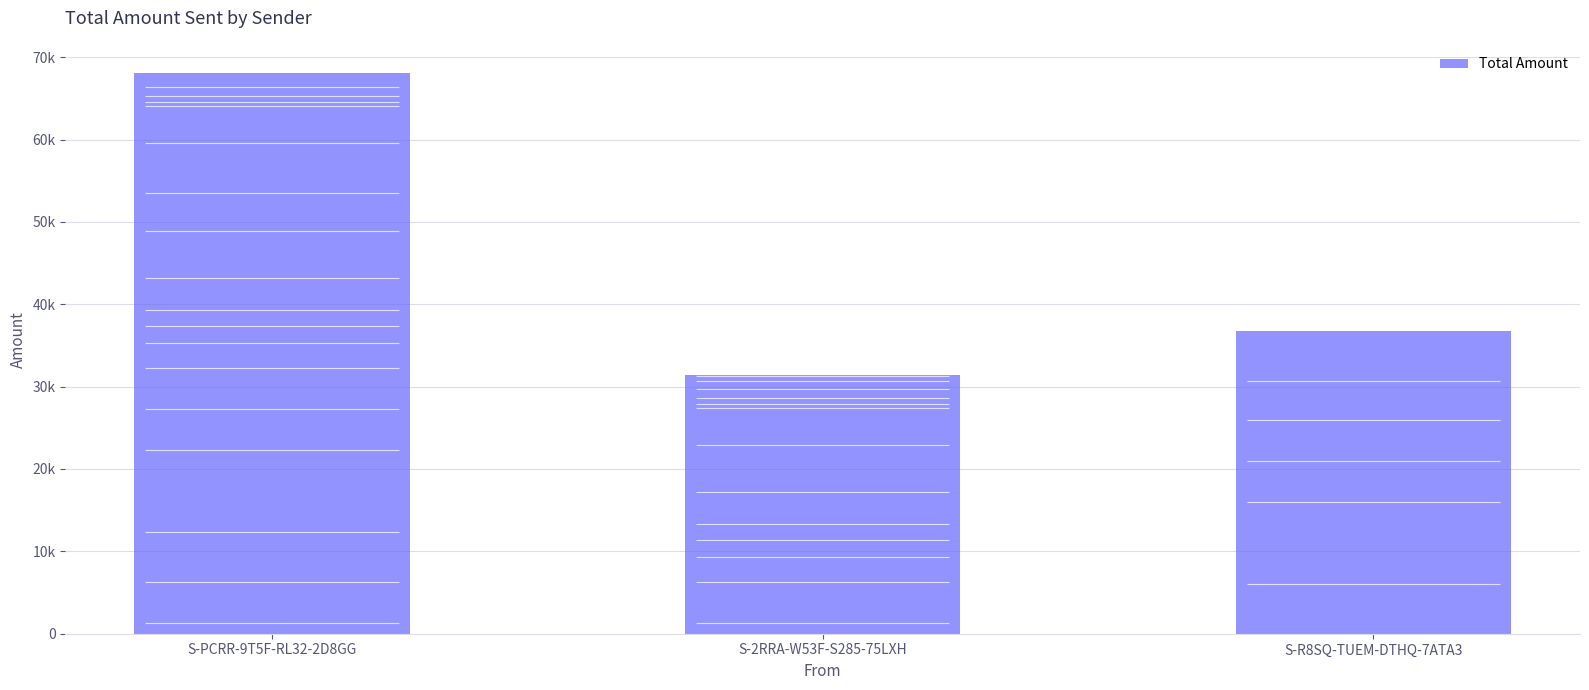

Read the value at S-PCRR-9T5F-RL32-2D8GG.

68090.9